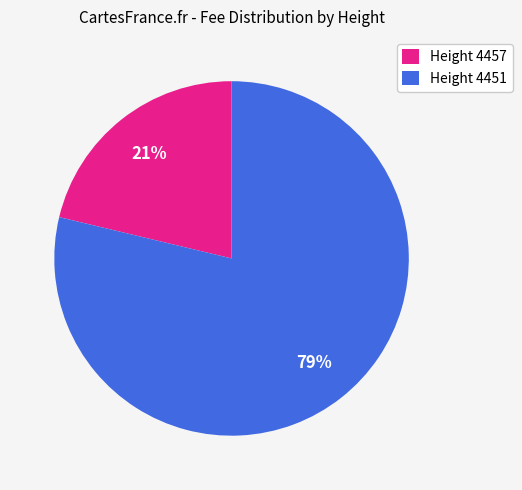

Combined, do Height 4451 and Height 4457 account for over 50%?

Yes